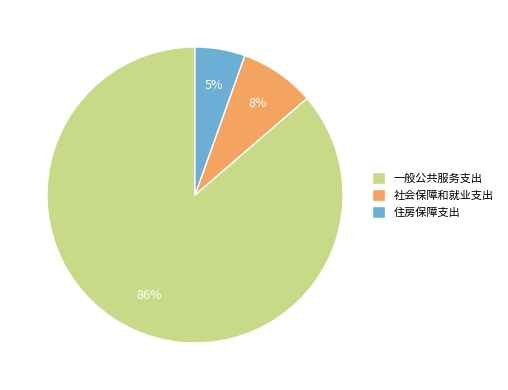

Which category has the smallest portion of the pie?

住房保障支出